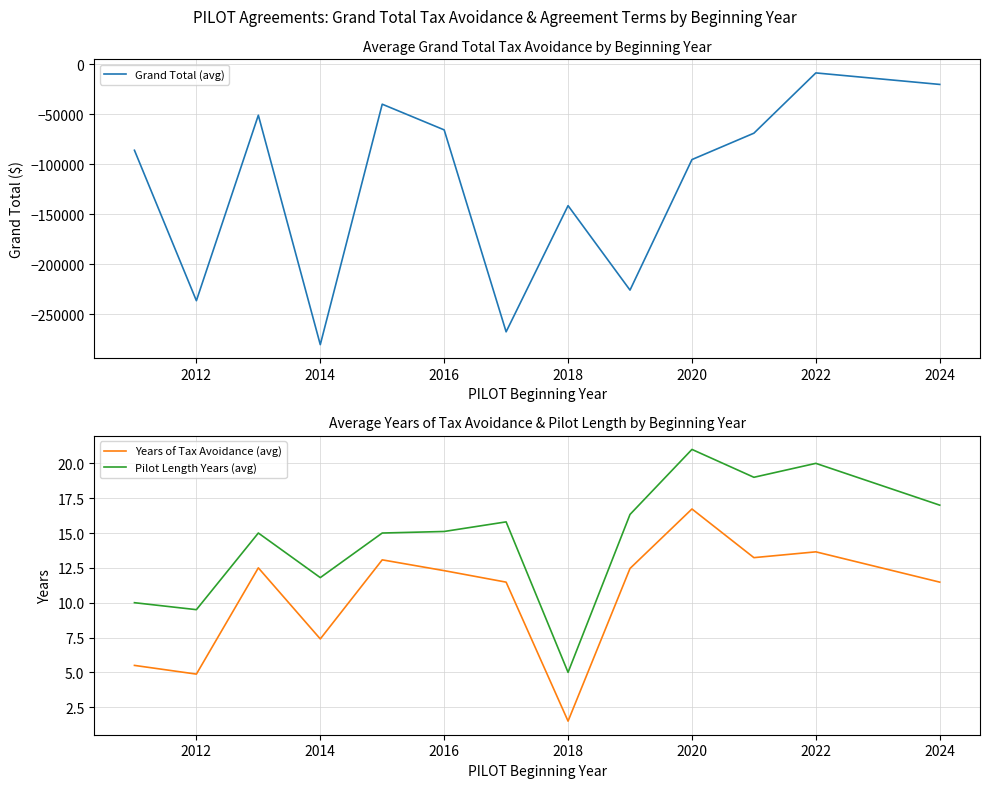

Which series has the widest spread of values?

Grand Total (avg)